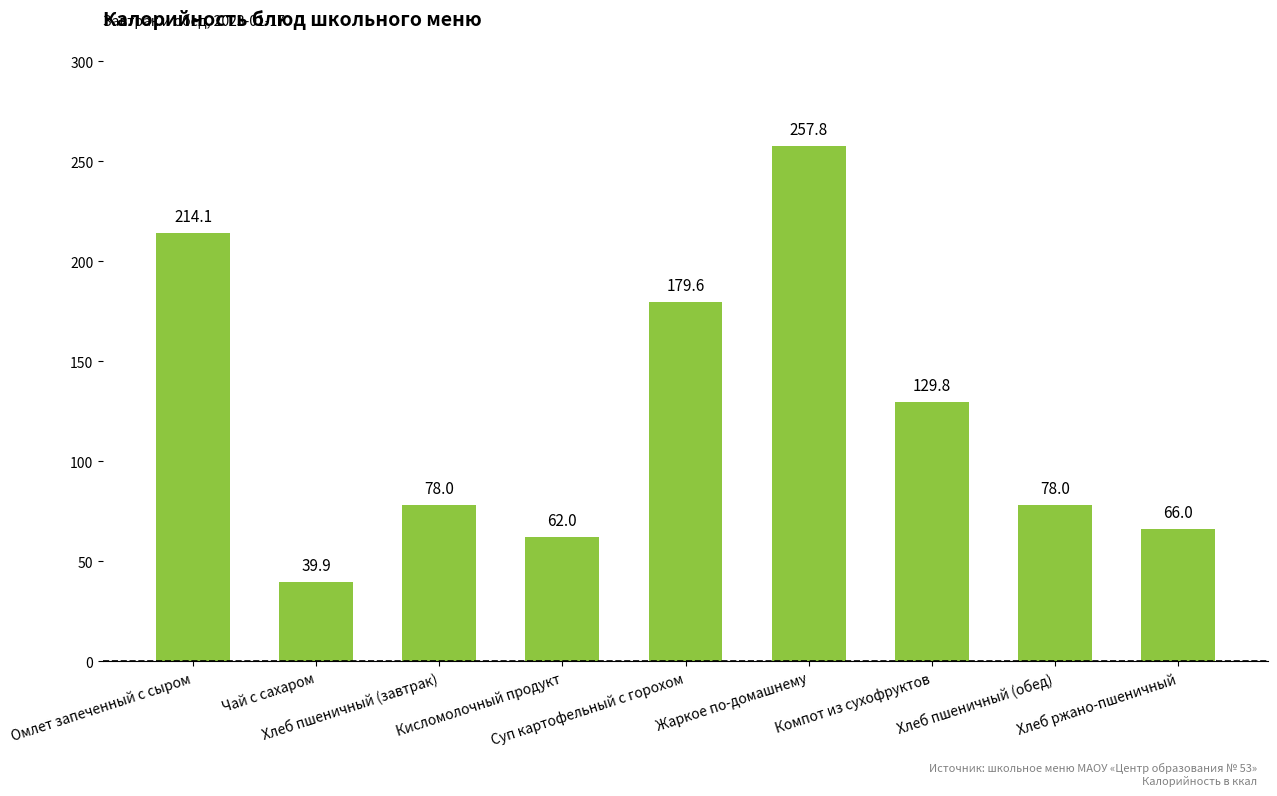

What is the difference between the maximum and minimum values?

217.9